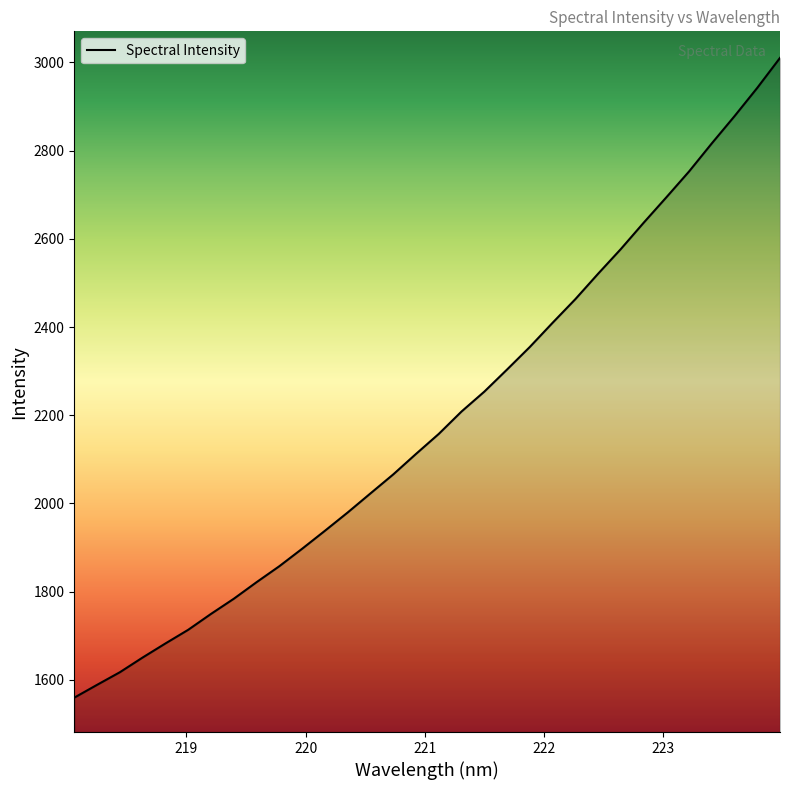

What is the smallest value displayed?

1559.4